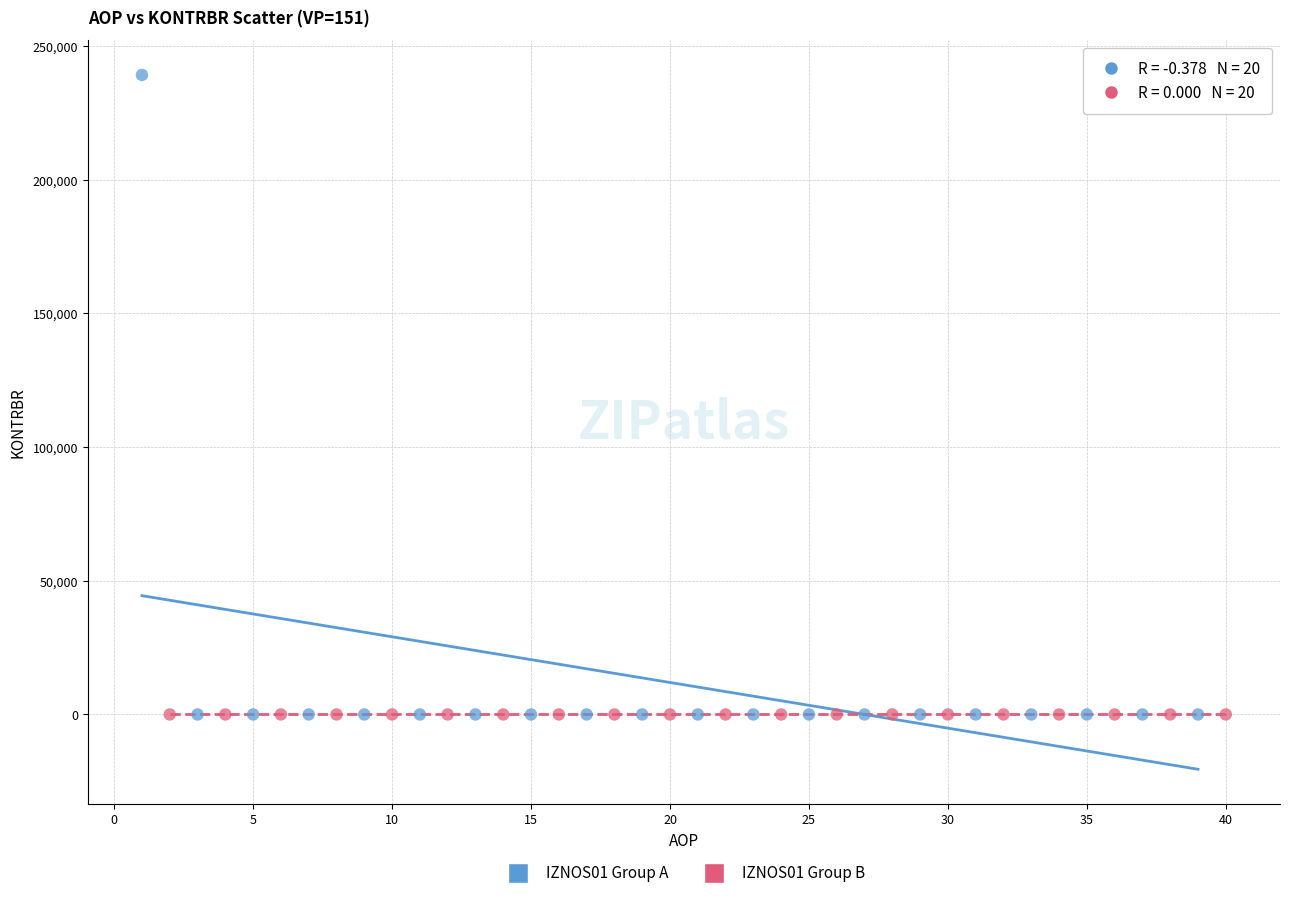

Which series contains the highest Y value?

IZNOS01 Group A